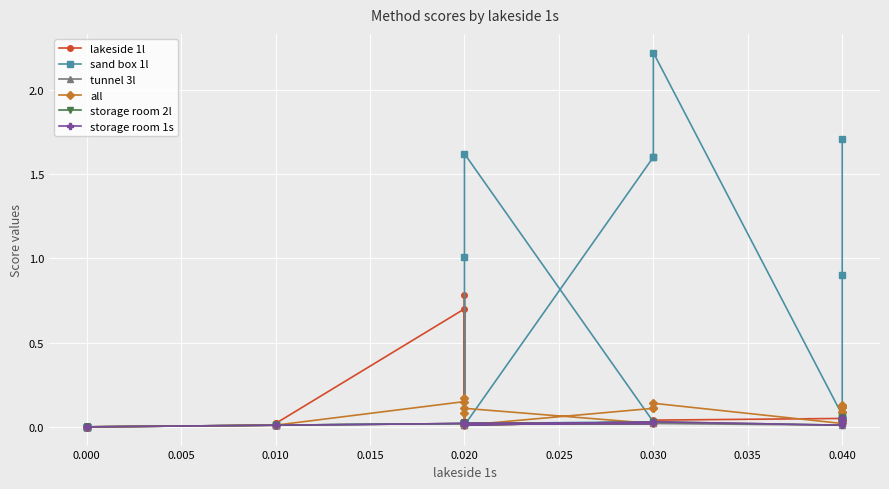

Which series changed the most between 12 and 22?

sand box 1l